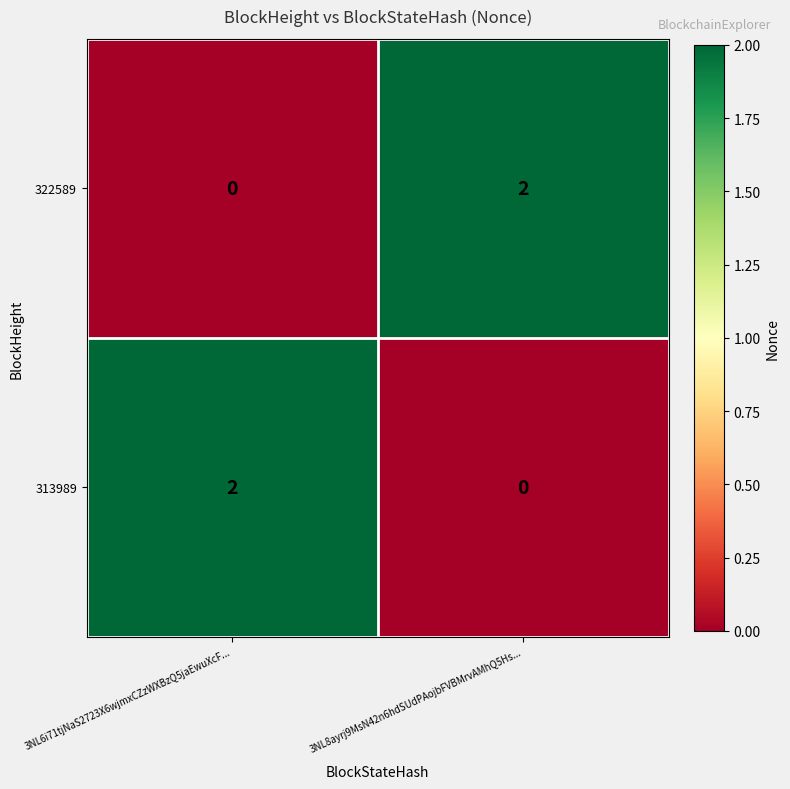

At which label does 322589 reach its peak?

3NL8ayrj9MsN42n6hdSUdPAojbFVBMrvAMhQ5Hs...